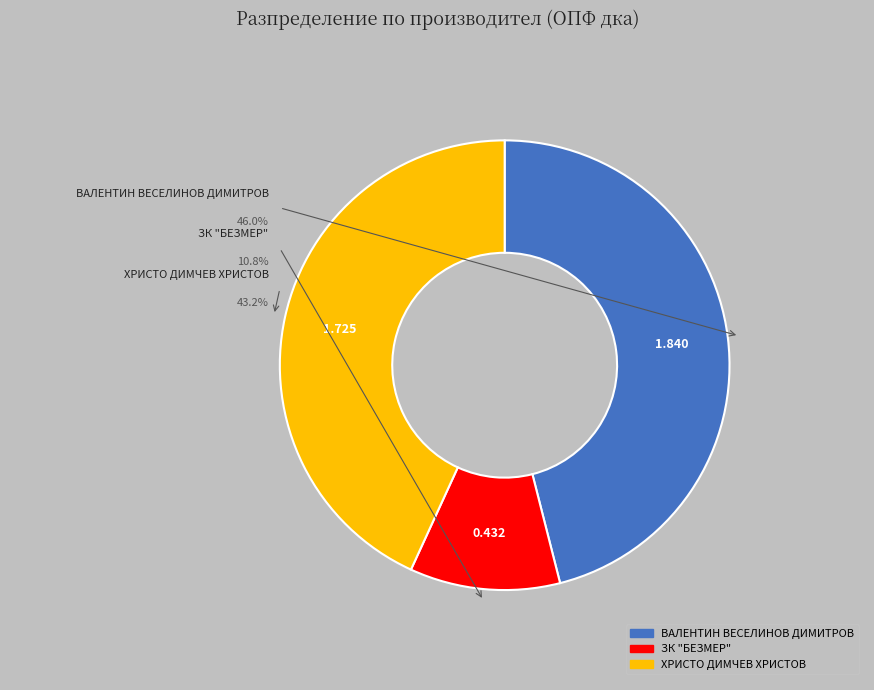

To the nearest percent, what is the combined percentage of ЗК "БЕЗМЕР" and ВАЛЕНТИН ВЕСЕЛИНОВ ДИМИТРОВ?

57%